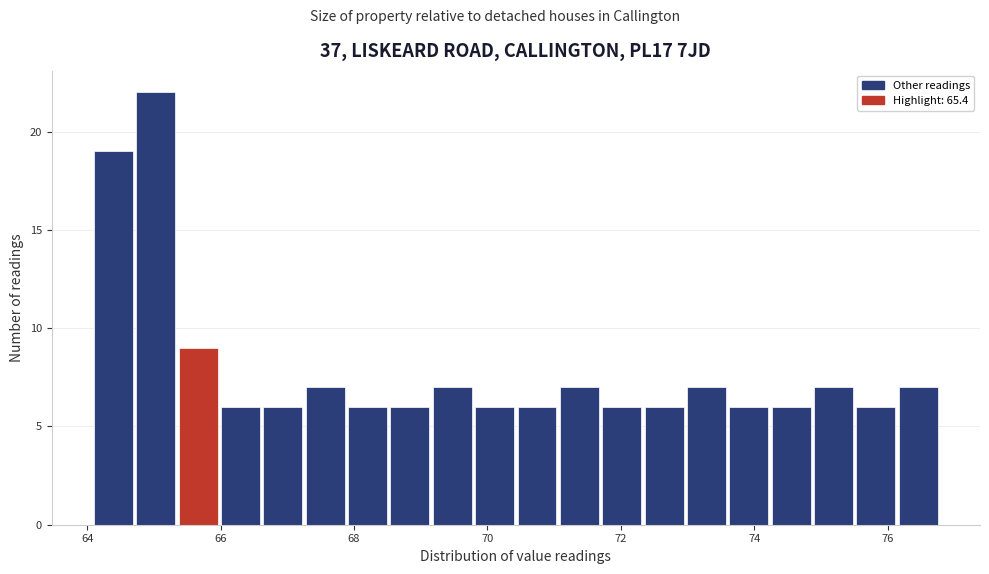

Around what value on the x-axis is the tallest bar? Give the approximate position of its centre, as read against the axis.

65.0